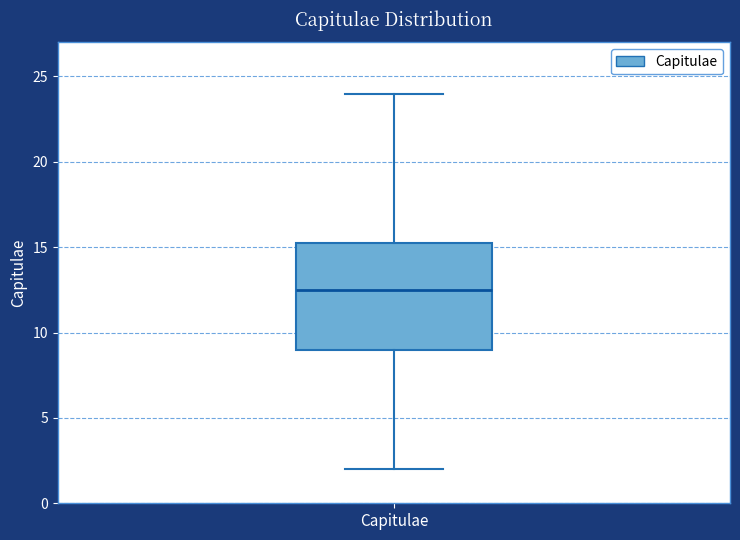

Where is the upper edge of the box for Capitulae on the y-axis? The values are not printed on the chart, so give them approximately, as read against the axis.

15.5